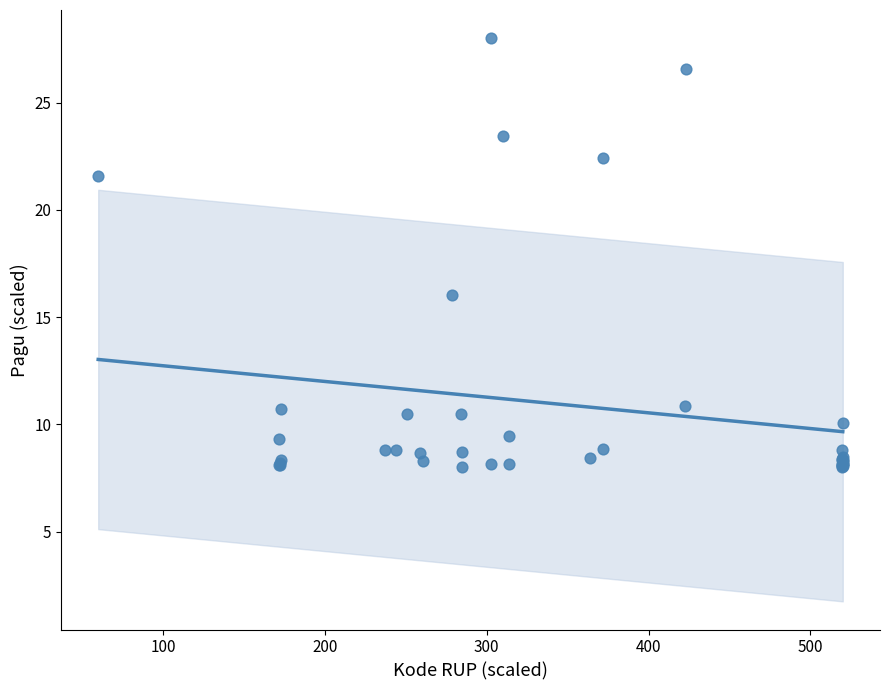

What Y value in the scatter plot is closest to 18?

16.0